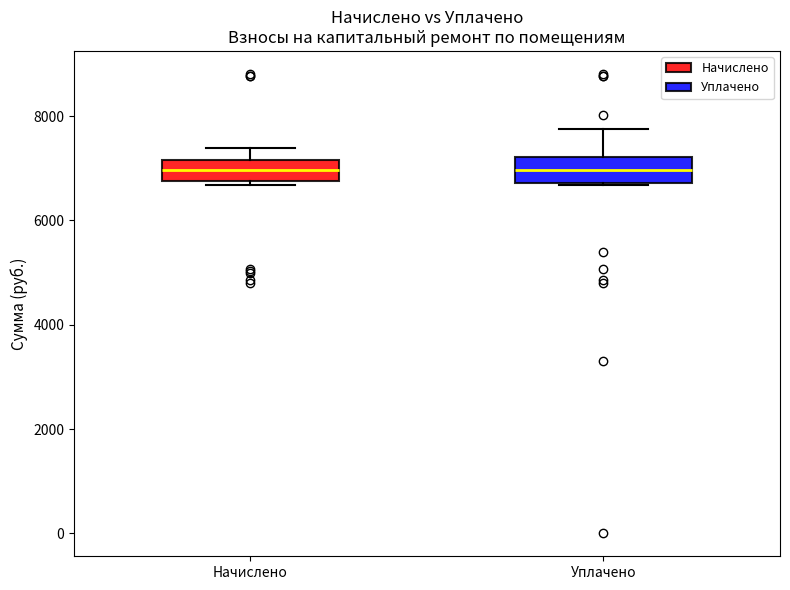

Where is the lower edge of the box for Уплачено on the y-axis? The values are not printed on the chart, so give them approximately, as read against the axis.

6800